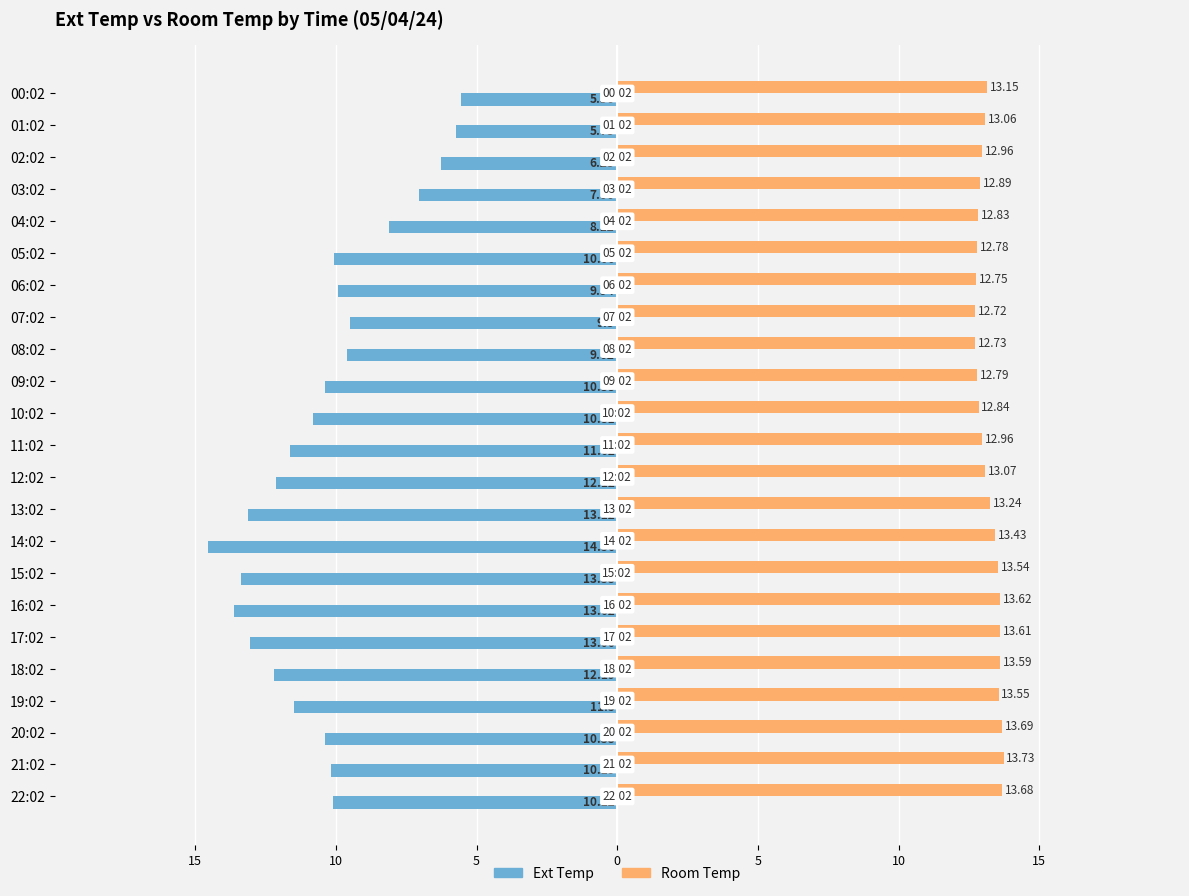

At how many categories does at least one series exceed 4?

23